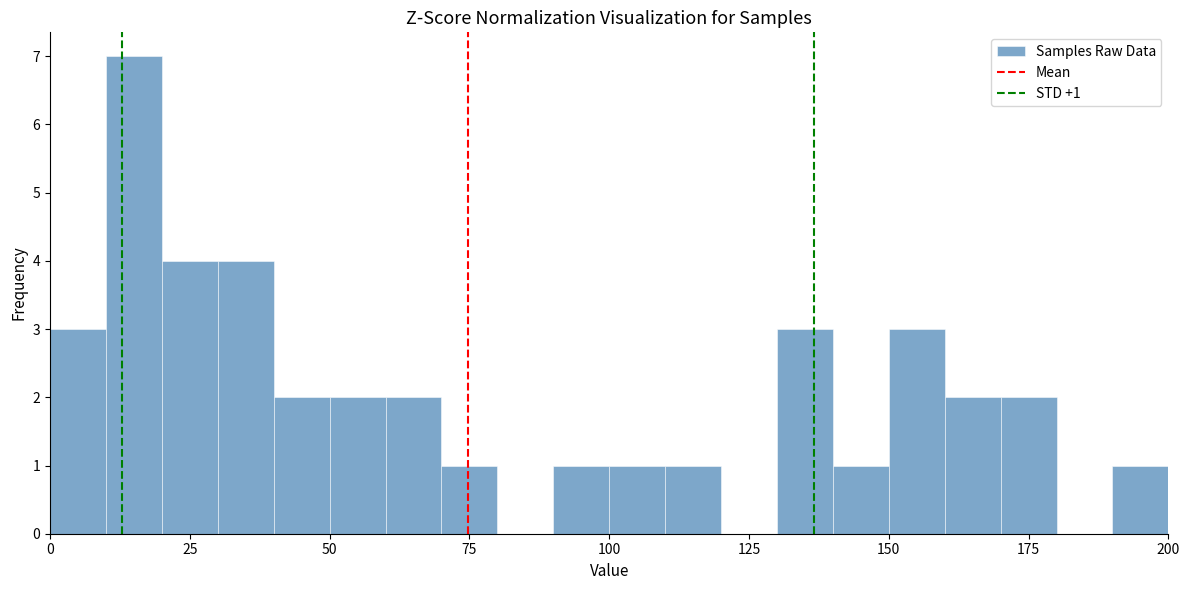

Around what value on the x-axis is the tallest bar? Give the approximate position of its centre, as read against the axis.

15